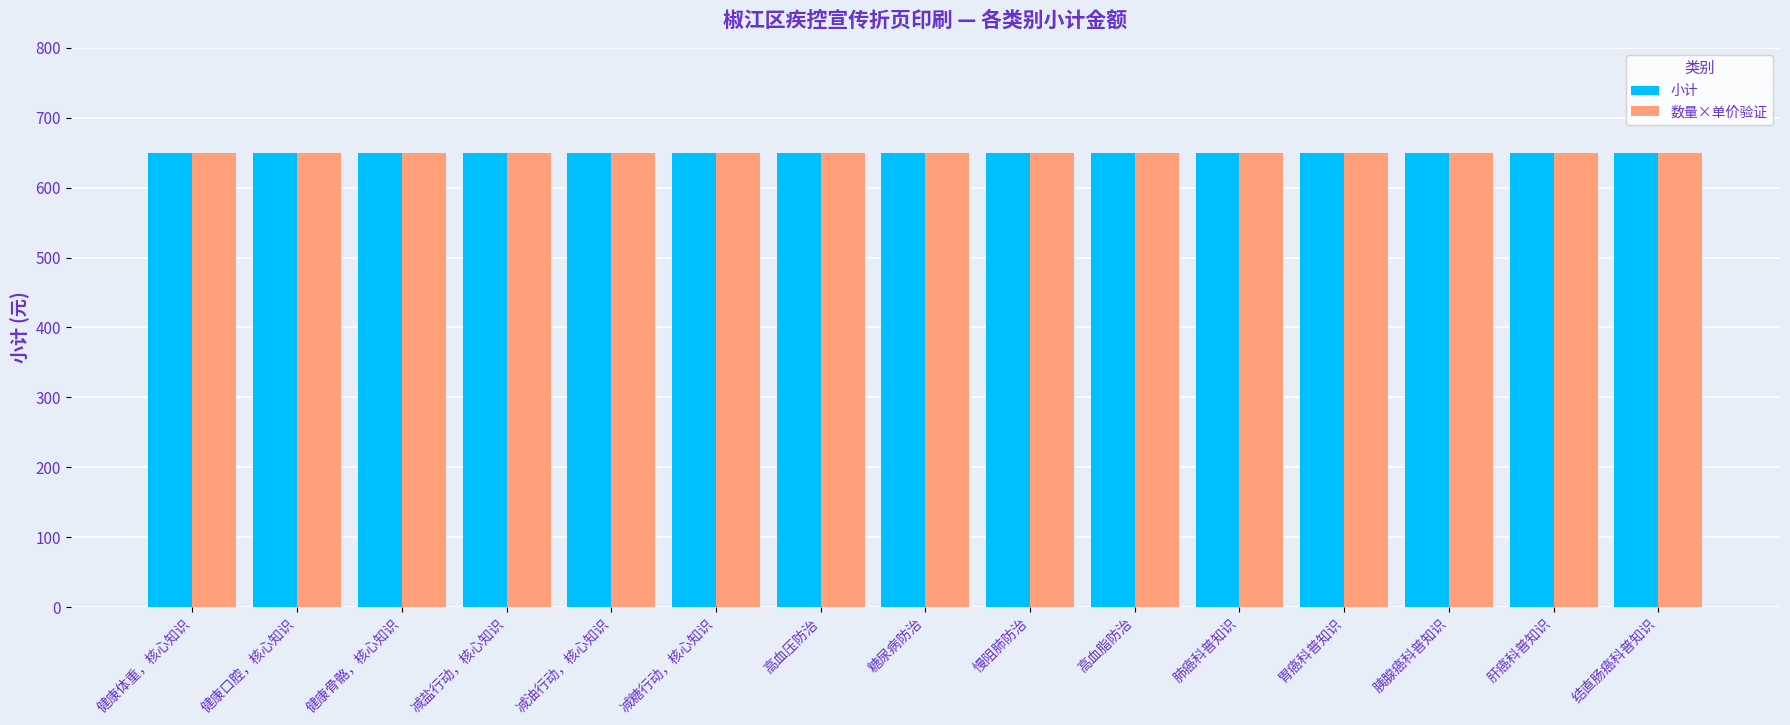

Is the value of 单价 at 减油行动，核心知识 greater than the value of 小计 at 减油行动，核心知识?

No